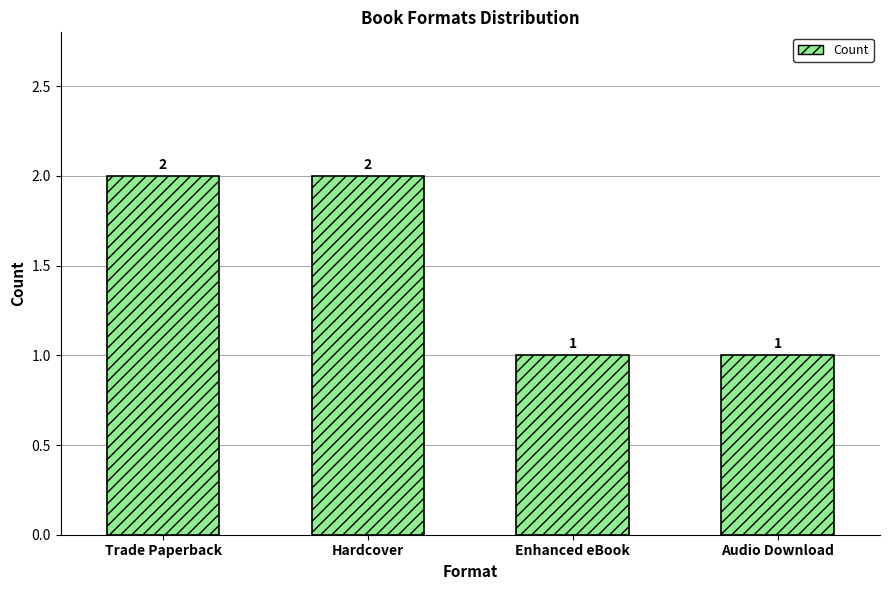

How many values are between 1 and 2?

4